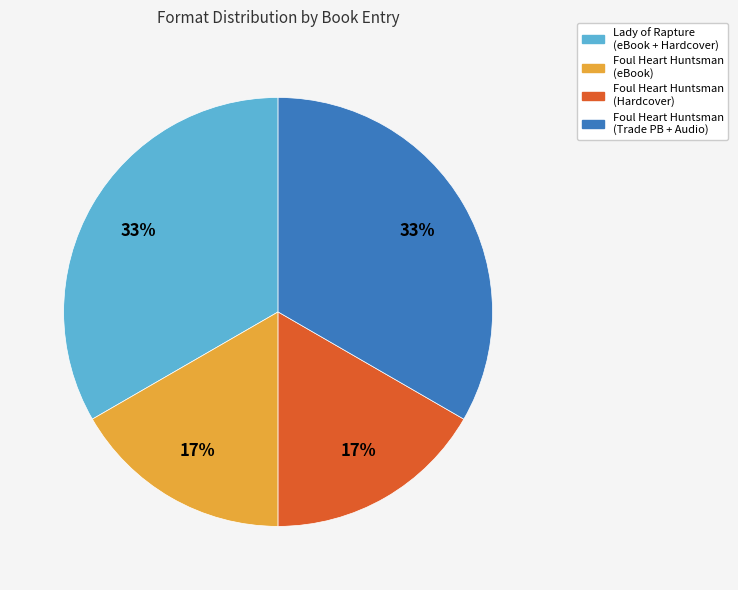

Does Foul Heart Huntsman (eBook) account for over 50% of the chart?

No